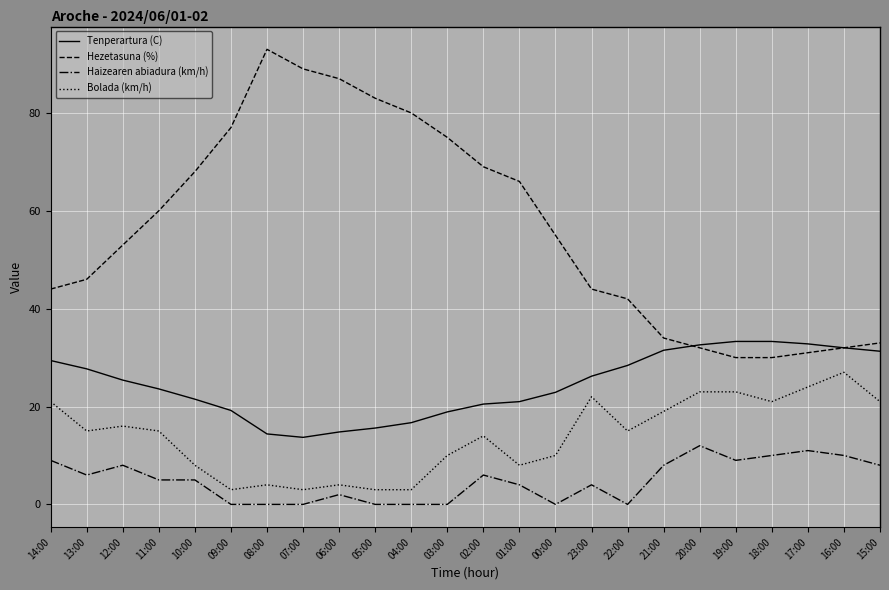

True or false: Haizearen abiadura (km/h) and Hezetasuna (%) cross at least once.

False